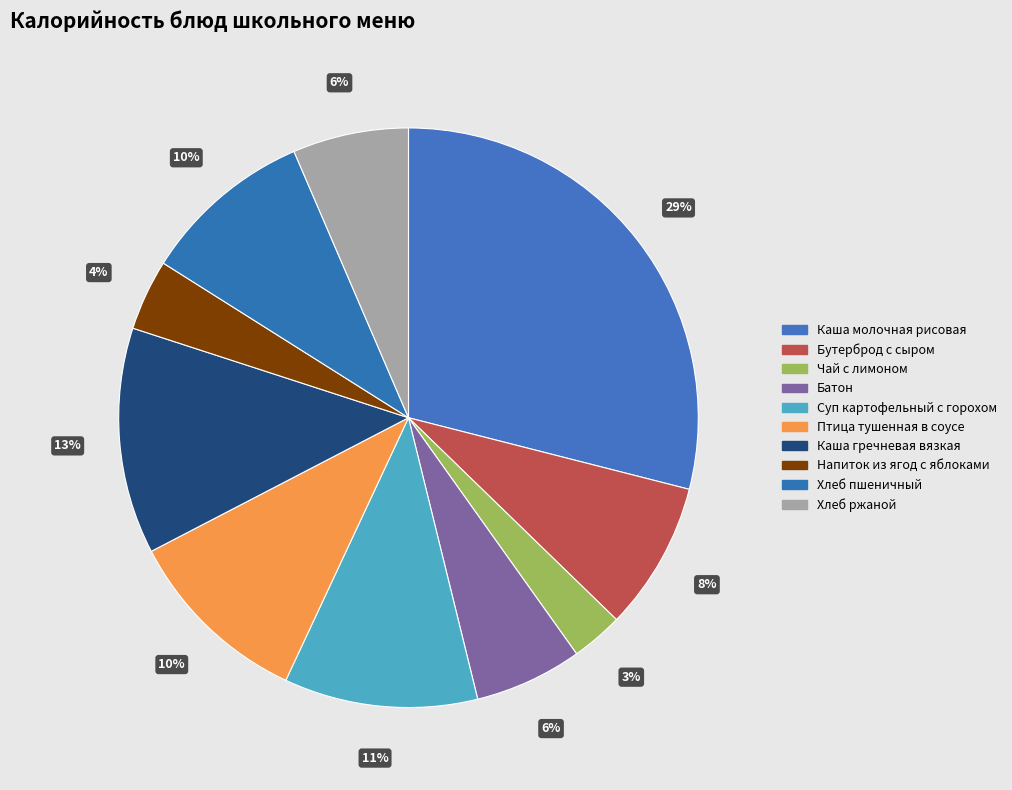

Does any single category account for the majority?

No